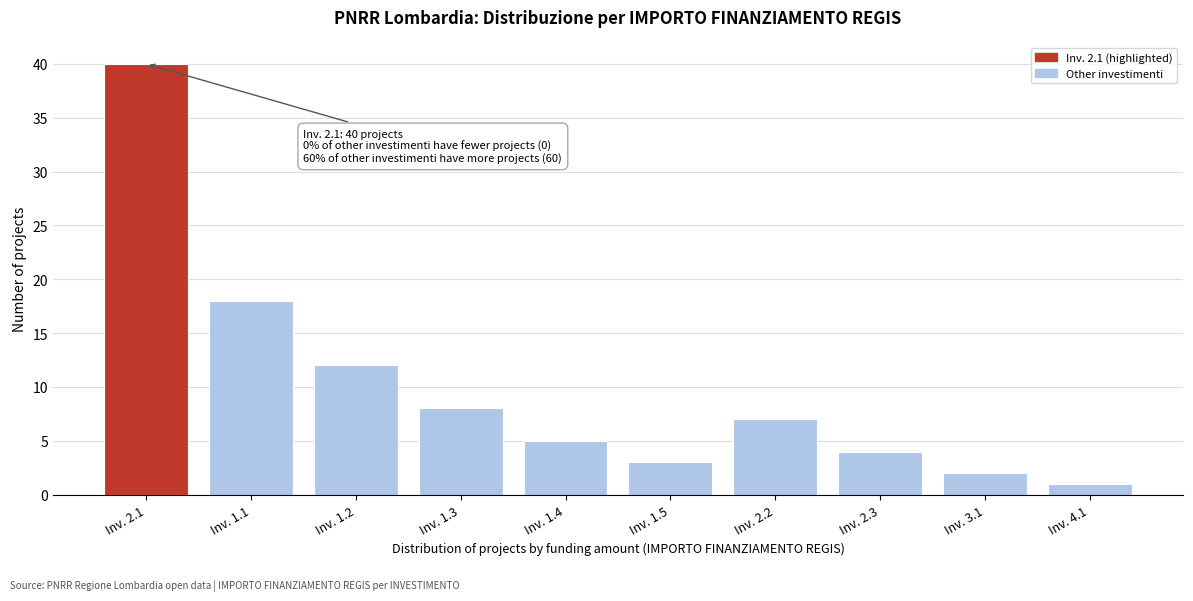

Reading right to left, transcribe all the data shown in this chart.

1	2	4	7	3	5	8	12	18	40